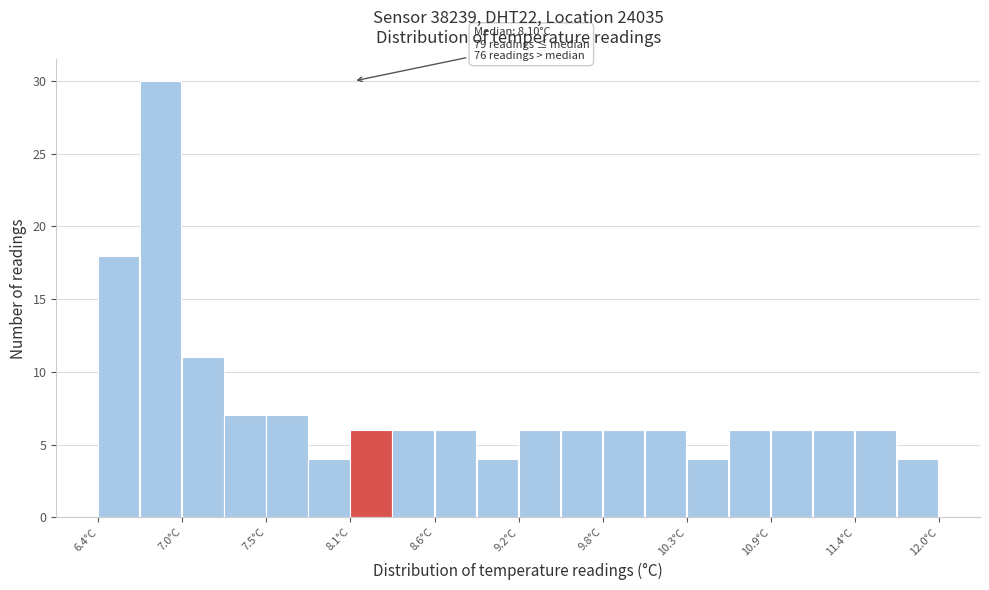

Read against the x-axis, roughly where is the centre of the tallest bar?

6.8